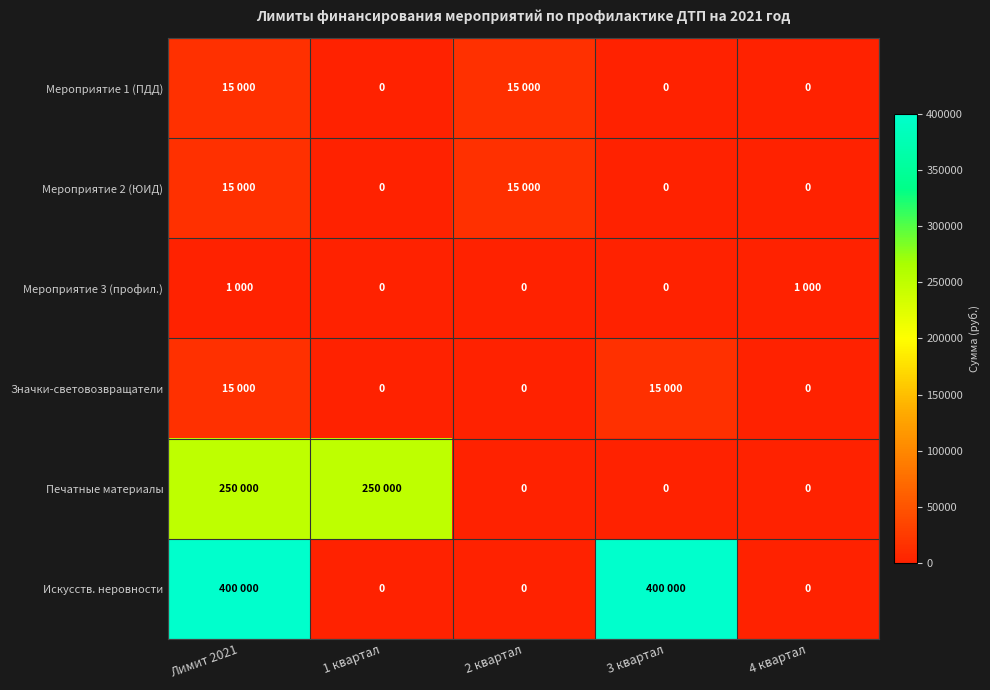

Between 2 квартал and 4 квартал, which series saw the biggest shift?

Мероприятие 1 (ПДД)